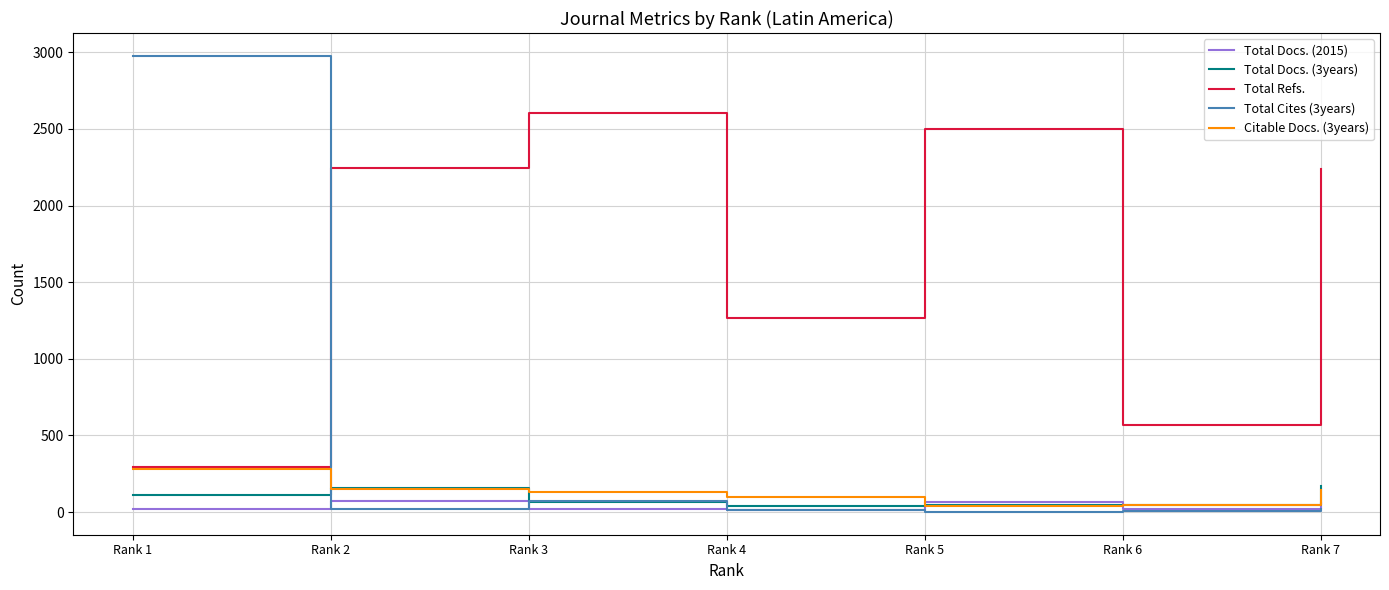

The Citable Docs. (3years) series shows 49 at Rank 6. True or false?

True